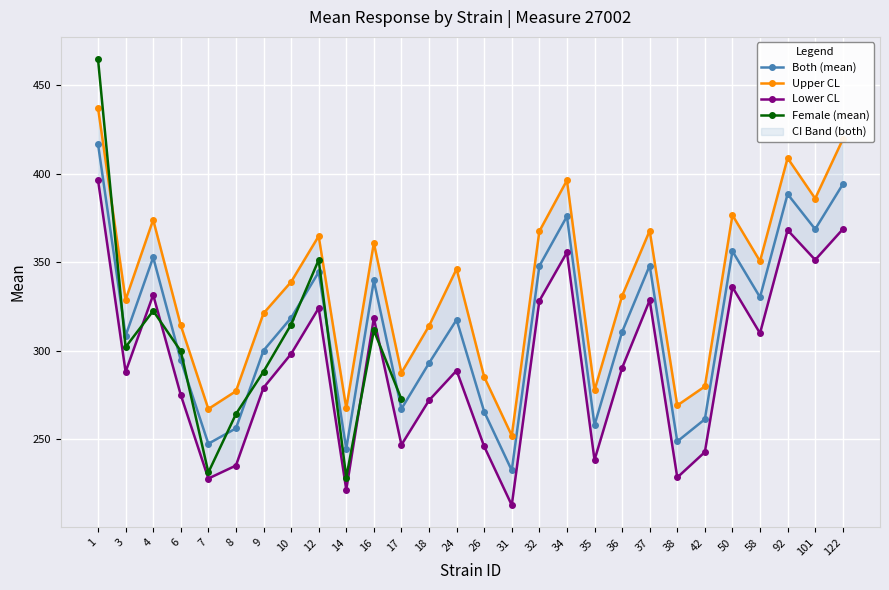

List the labels in order of uppercl_both value, largest first.

1, 122, 92, 34, 101, 50, 4, 37, 32, 12, 16, 58, 24, 10, 36, 3, 9, 6, 18, 17, 26, 42, 35, 8, 38, 14, 7, 31